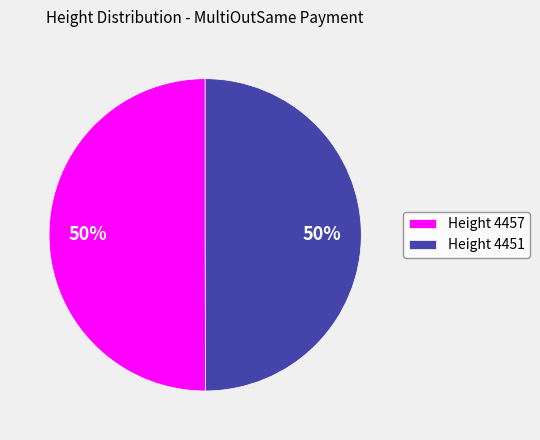

The Height 4451 slice represents 42% of the pie. True or false?

False